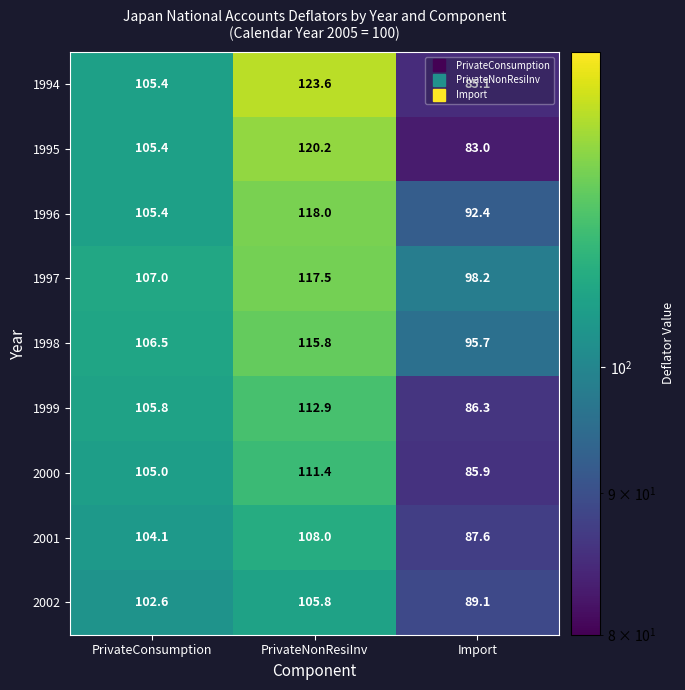

What is the difference between the maximum and minimum values in the 2002 series?

16.7